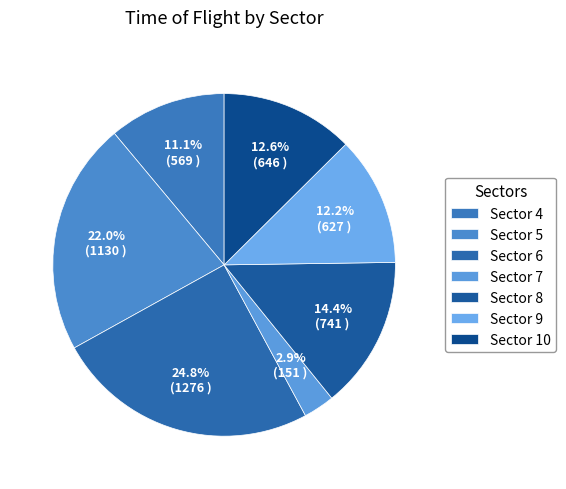

Count the number of slices in the pie.

7